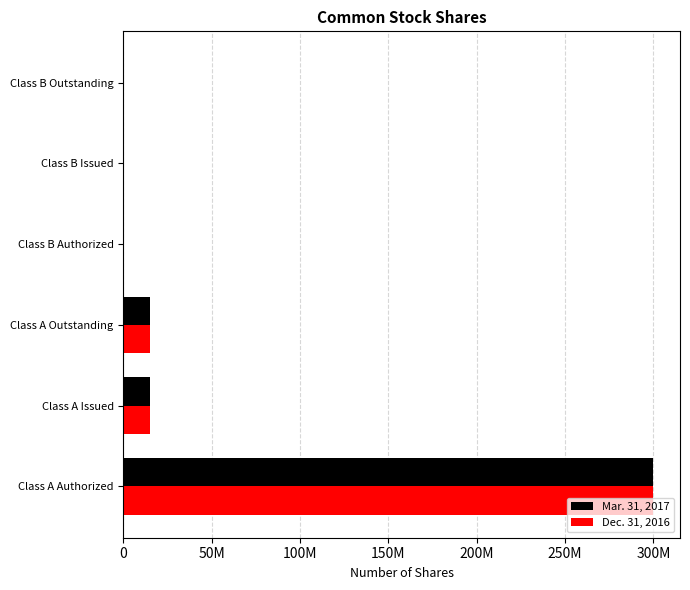

What are all the series names shown in the legend?

Mar. 31, 2017, Dec. 31, 2016